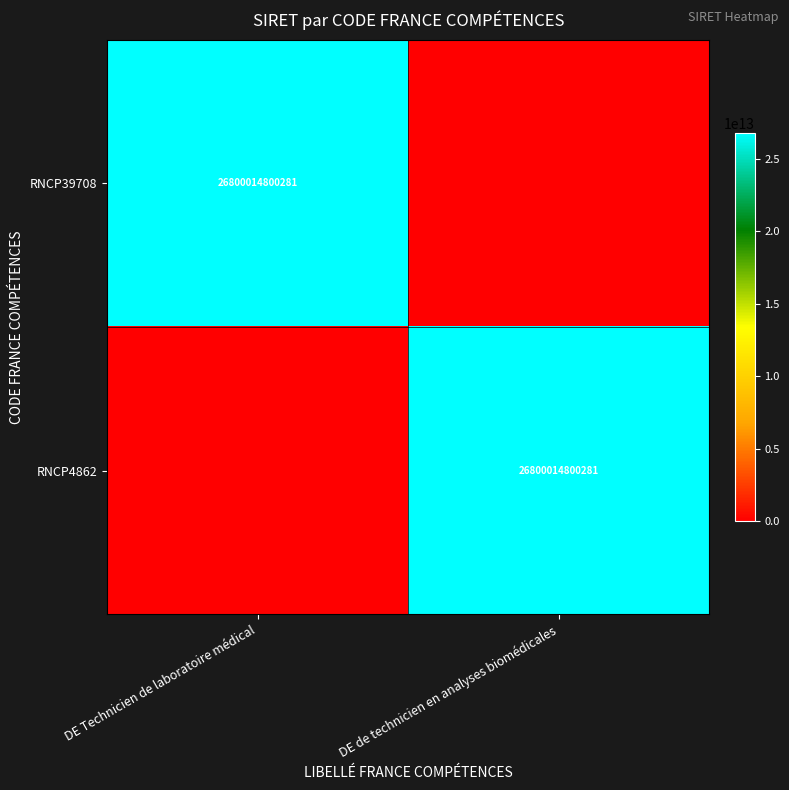

True or false: RNCP39708 has a value of 26800014800281 at DE Technicien de laboratoire médical.

True